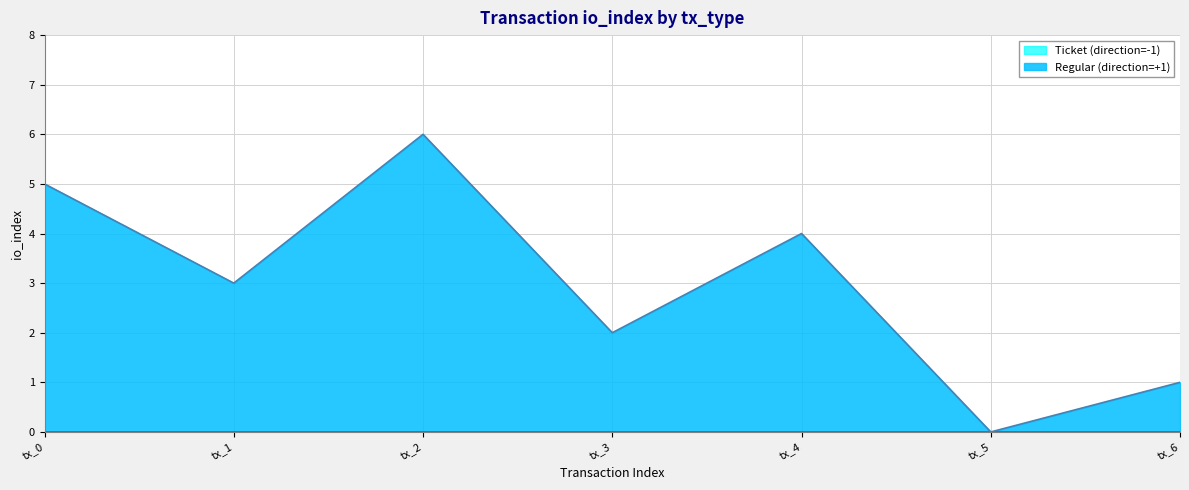

At which category does the data reach its first local valley?

tx_1